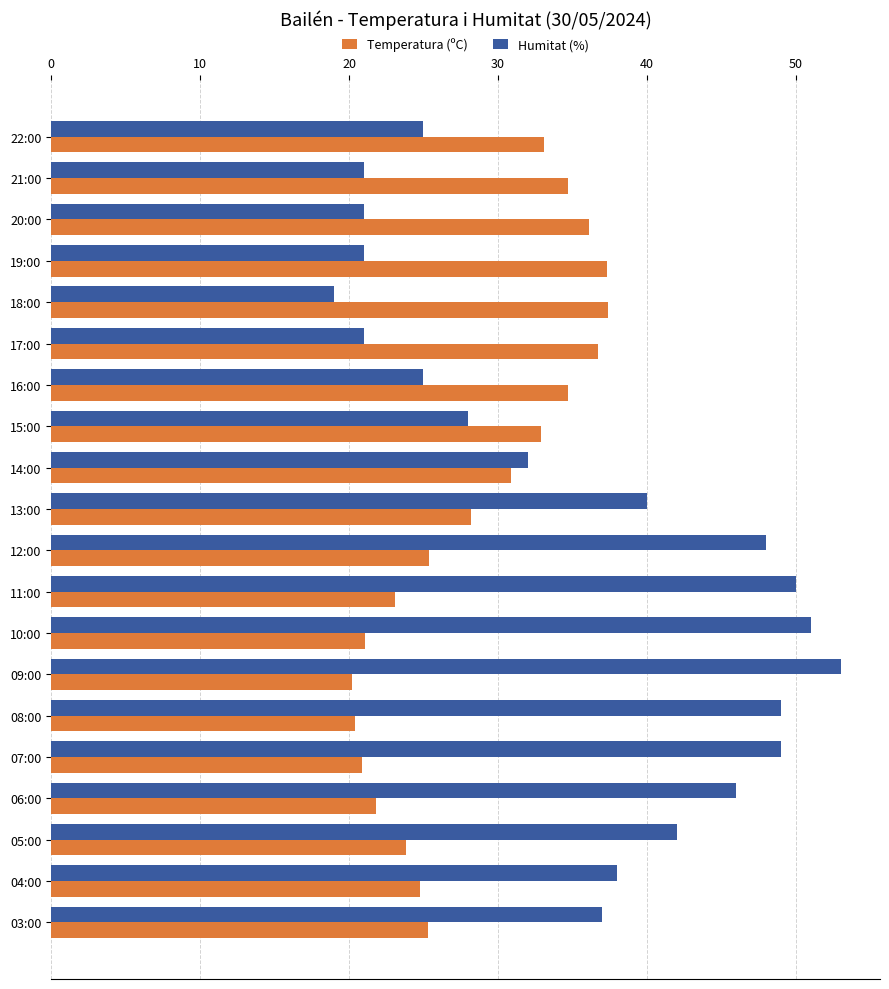

True or false: Humitat (%) has a value of 50.0 at 11:00.

True